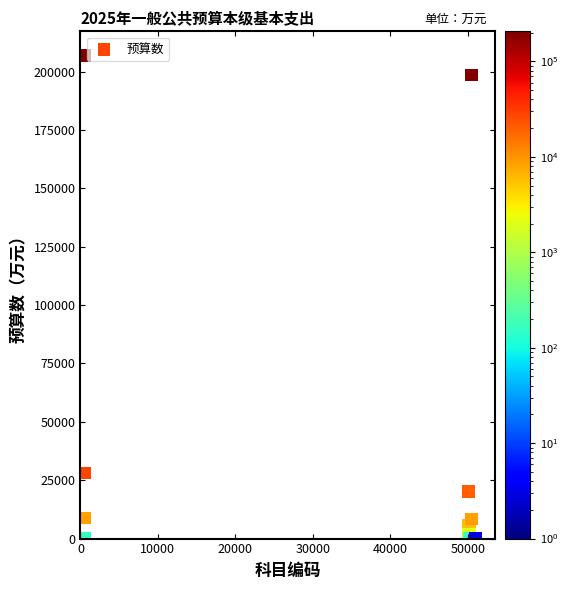

What Y value in the scatter plot is closest to 103447?

28102